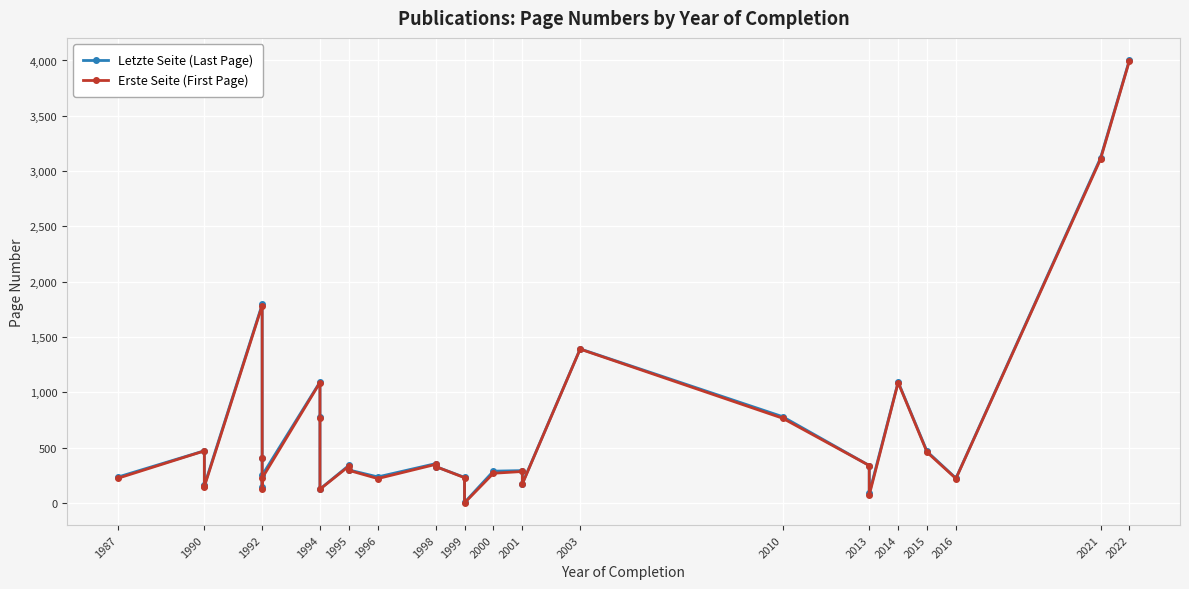

How many lines are shown in the chart?

2